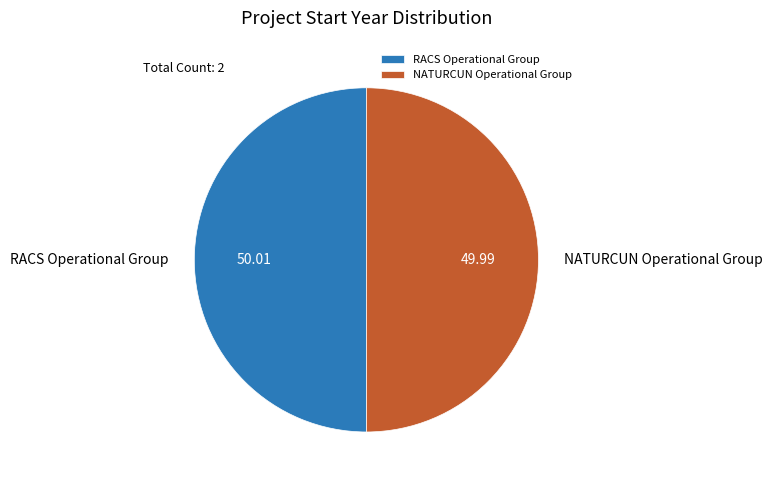

Approximately how many times larger is the value at NATURCUN Operational Group compared to RACS Operational Group?

1.0